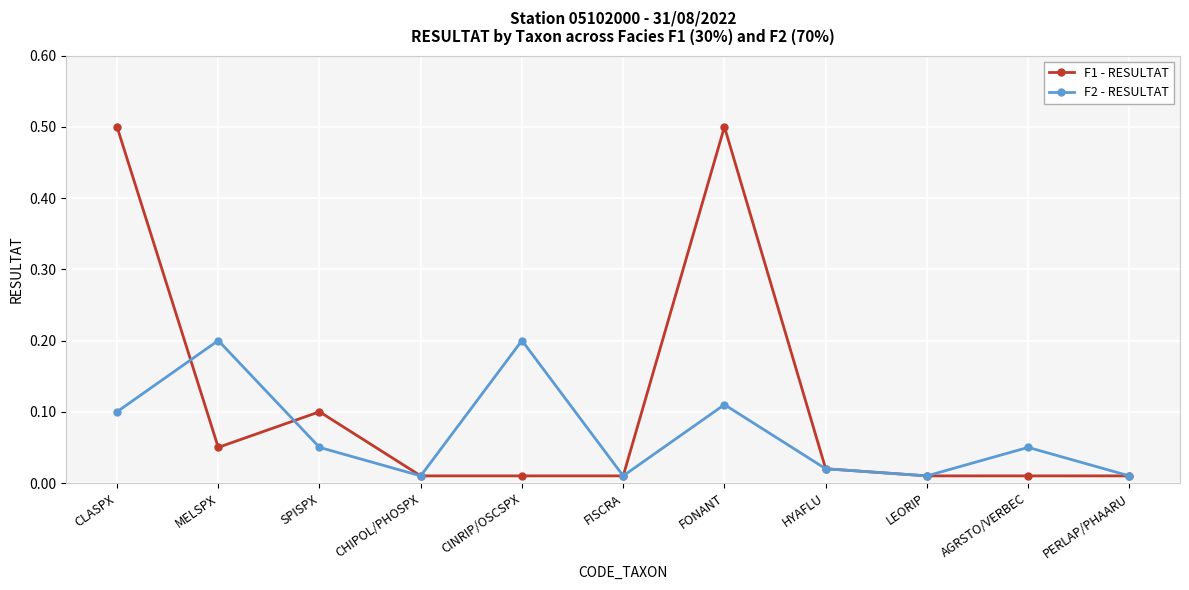

What position from the right is HYAFLU?

4